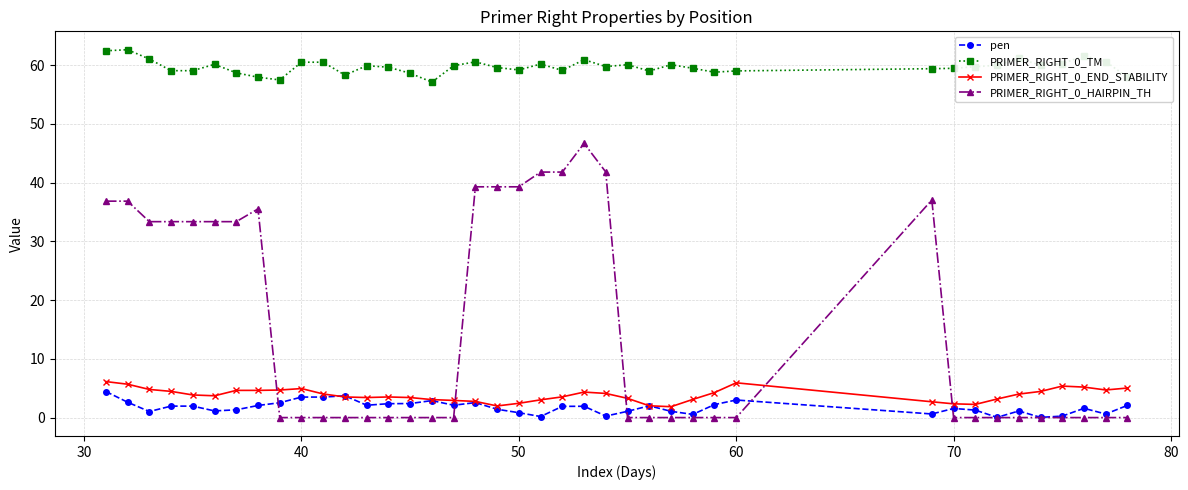

What is the value of the PRIMER_RIGHT_0_END_STABILITY point at the 5th from the left?

3.9